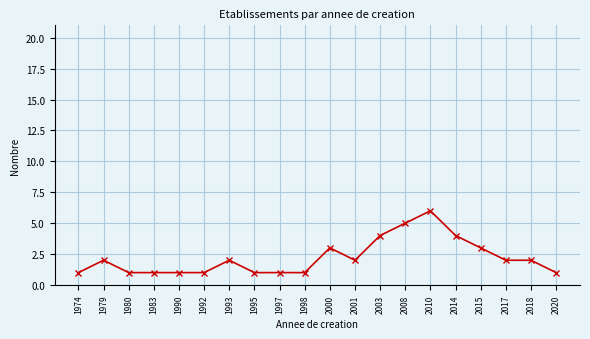

What is the difference between the values at 2017 and 1992?

1